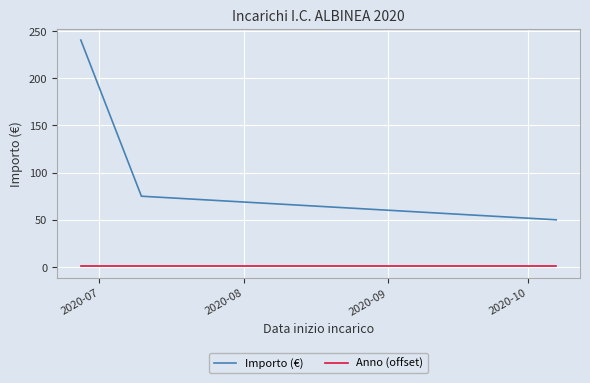

Rank the series by their average value, from lowest to highest.

Anno (offset), Importo (€)